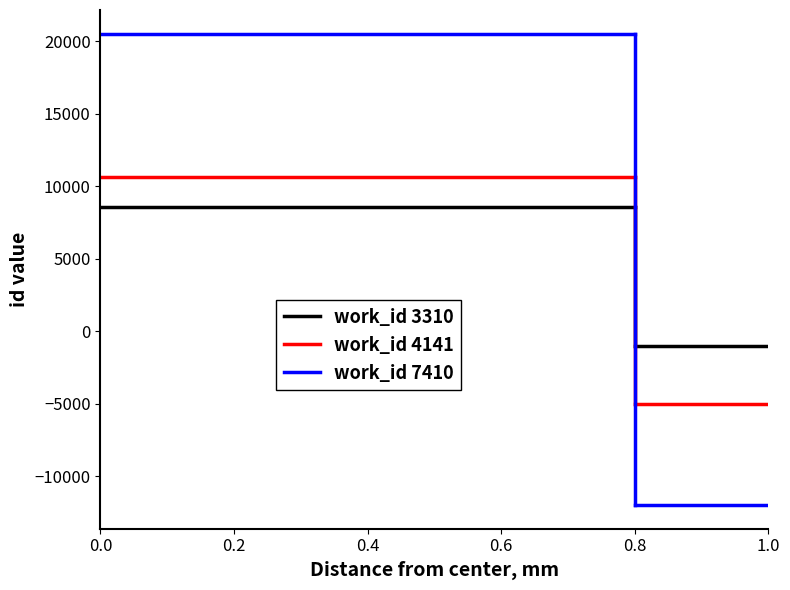

True or false: work_id 7410 and work_id 3310 cross at least once.

False